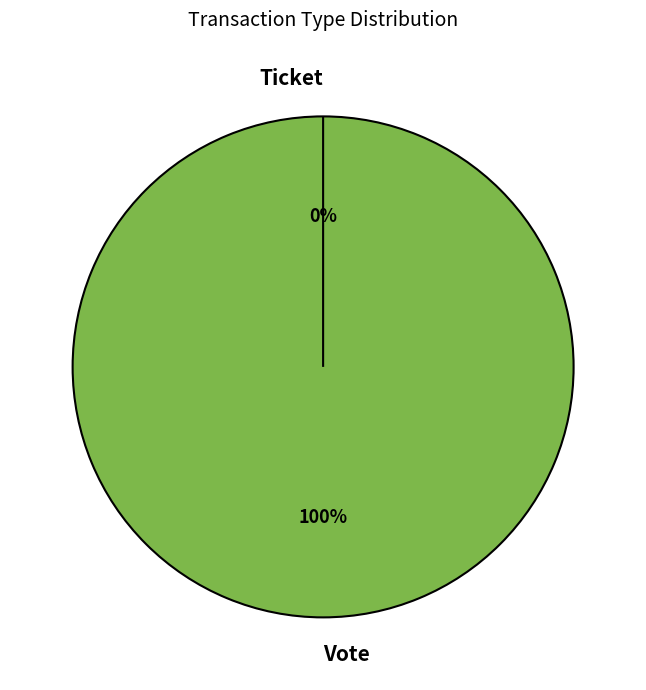

To the nearest percent, what is the average slice percentage?

50%